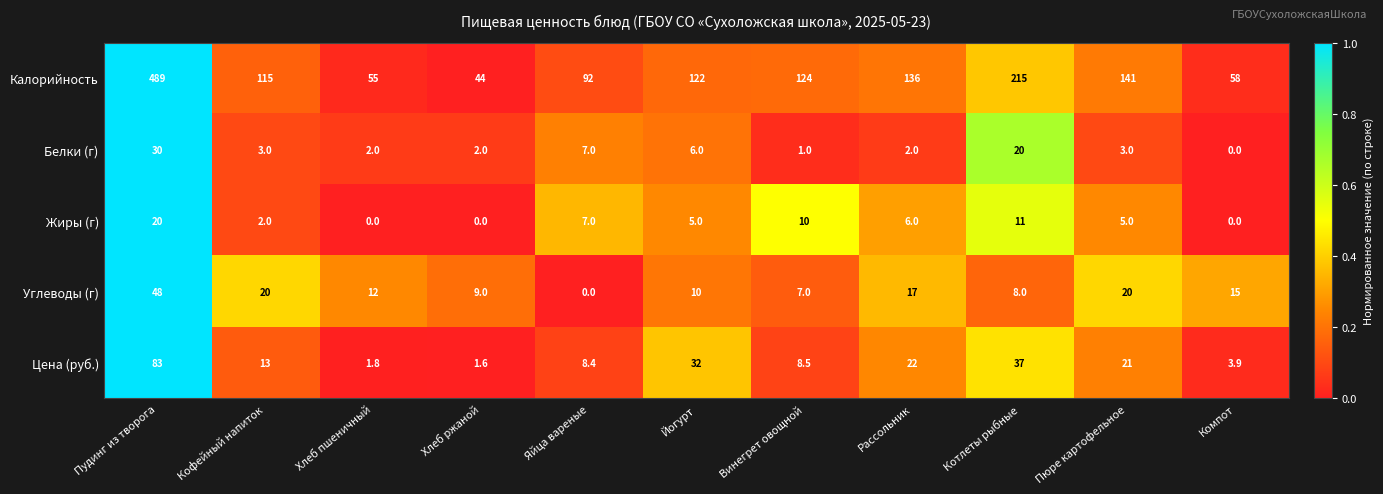

Which series has the largest range (max minus min)?

Калорийность